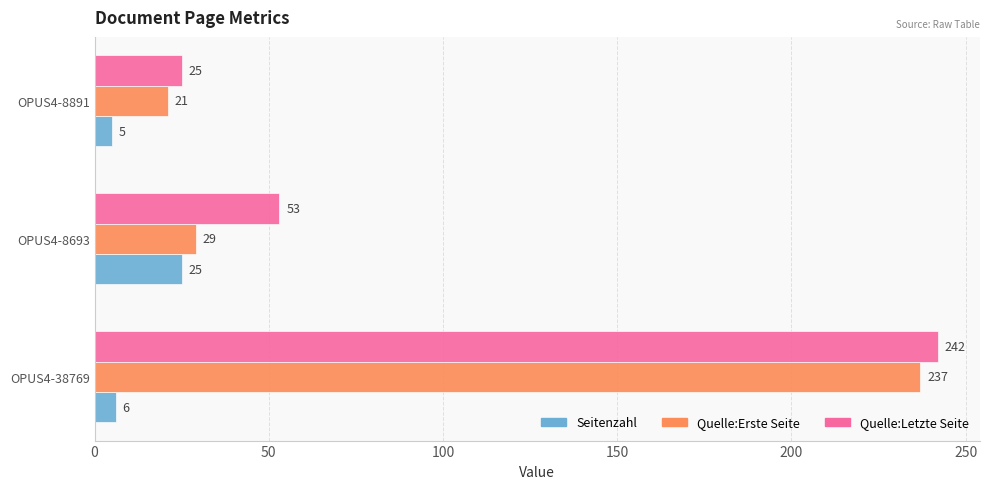

Between OPUS4-8693 and OPUS4-8891, which series saw the biggest shift?

Quelle:Letzte Seite